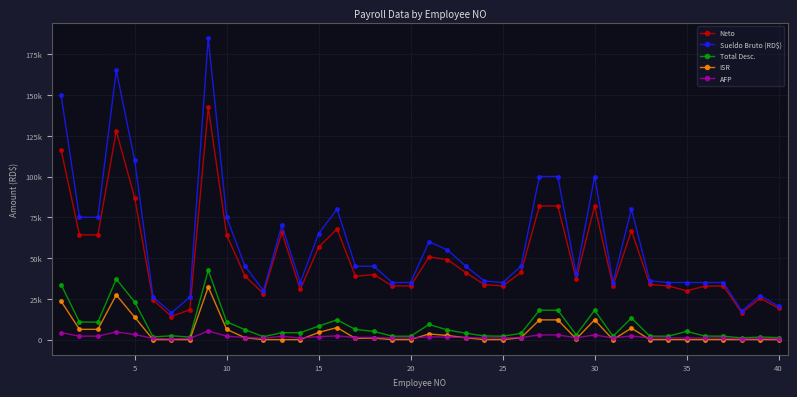

What are all the series names shown in the legend?

Neto, Sueldo Bruto (RD$), Total Desc., ISR, AFP